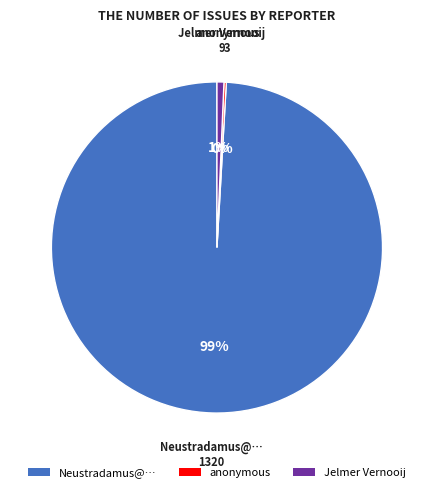

Is Neustradamus@… the majority of the pie?

Yes